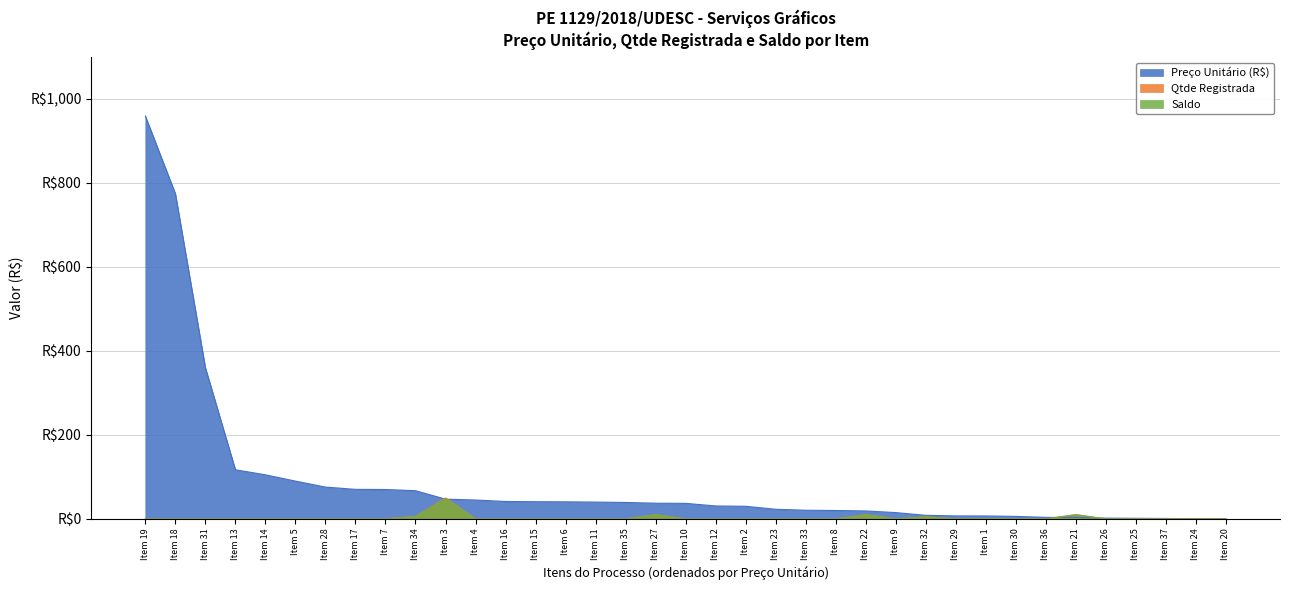

At how many categories does at least one series exceed 749?

2